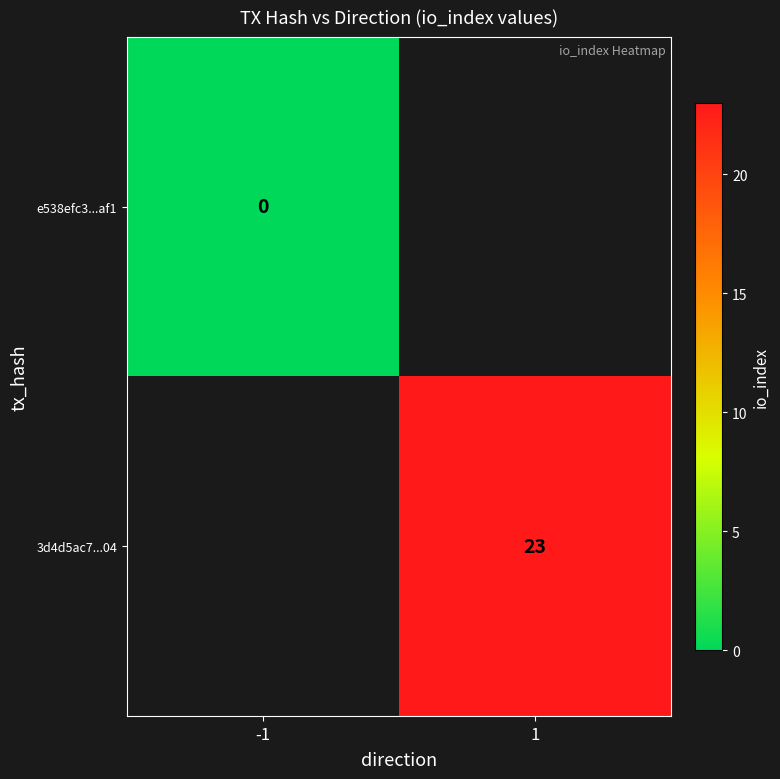

Is the value of 3d4d5ac7...04 at 1 greater than the value of e538efc3...af1 at -1?

Yes